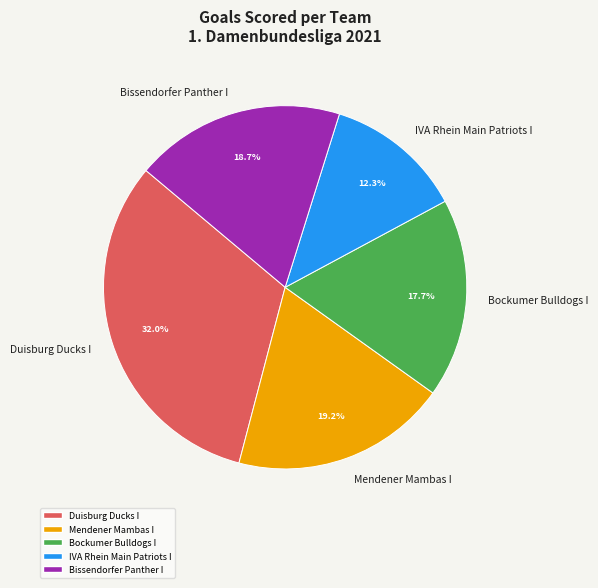

True or false: Mendener Mambas I accounts for 14% of the total.

False